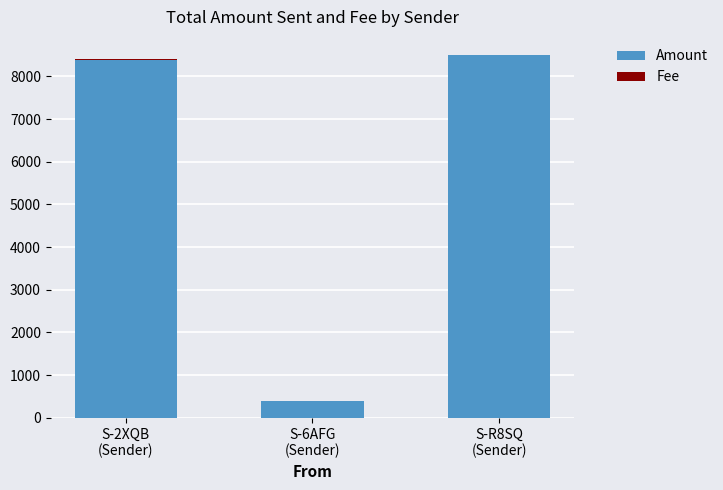

True or false: Amount has a value of 13858 at S-2XQB
(Sender).

False